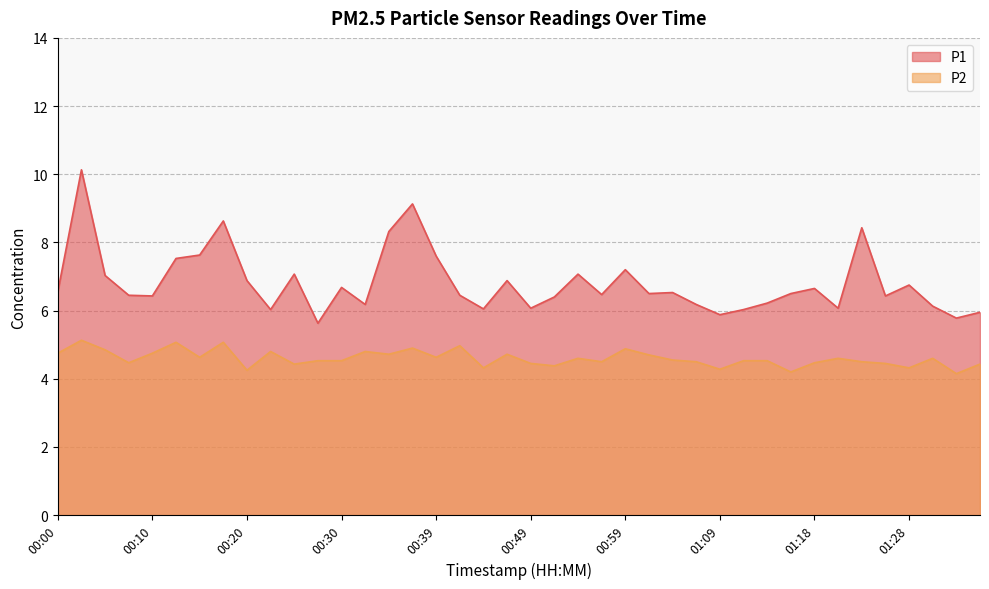

What is the maximum value for P1?

10.1